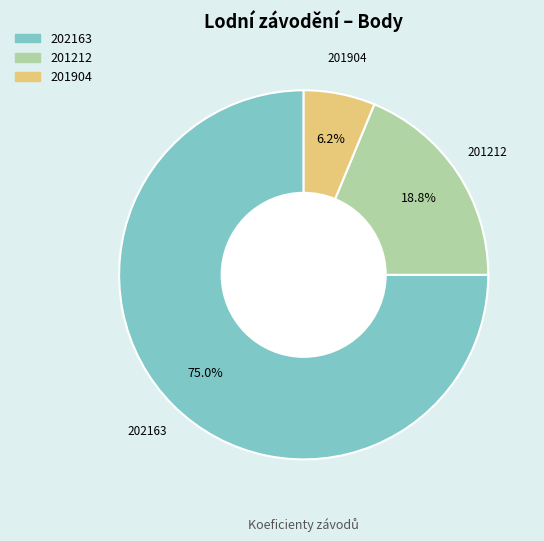

What percentage is NOT represented by 201212?

81.2%